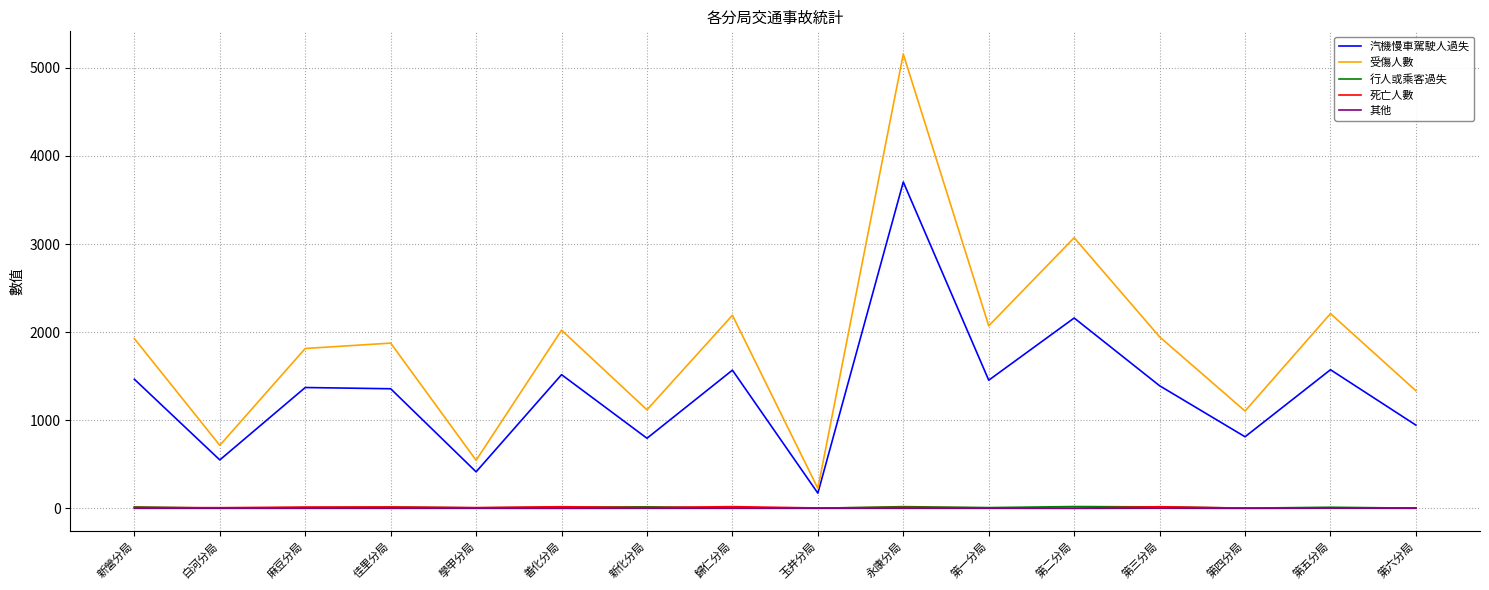

Is it true that 受傷人數 equals 546 at 學甲分局?

True